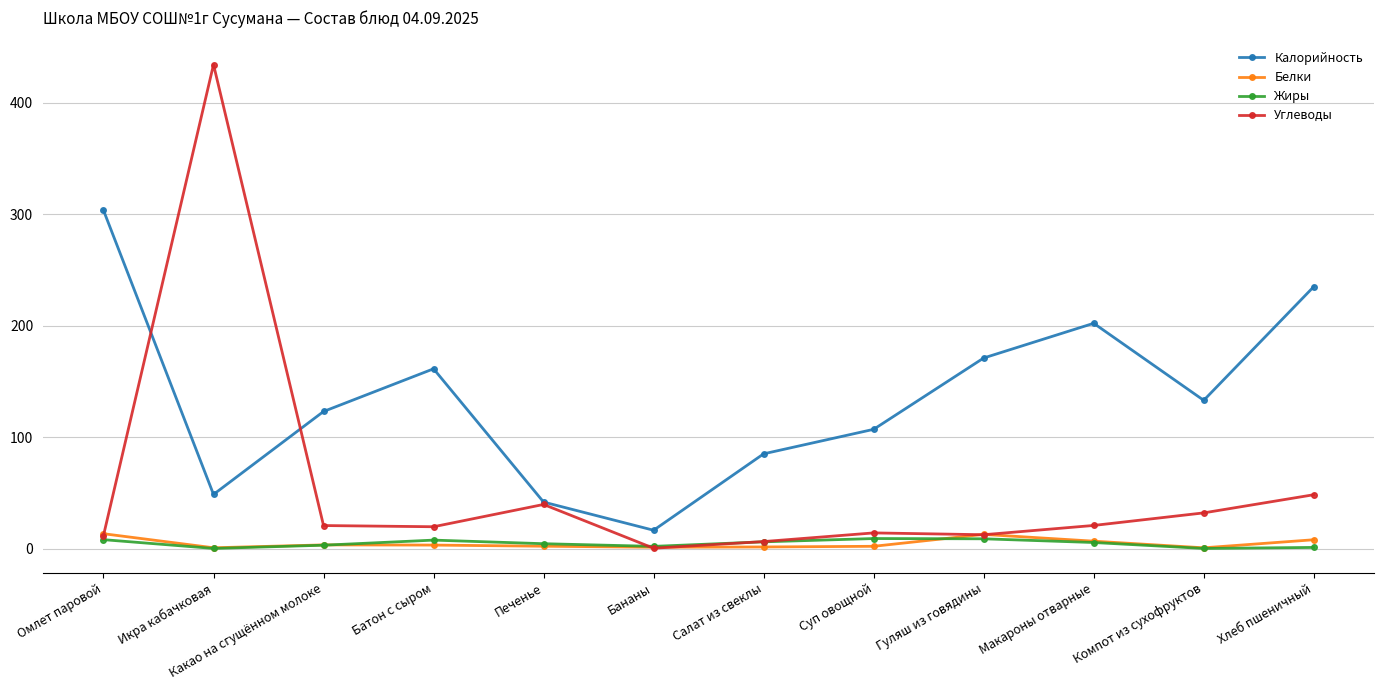

Is the value of Калорийность at Омлет паровой greater than the value of Углеводы at Макароны отварные?

Yes